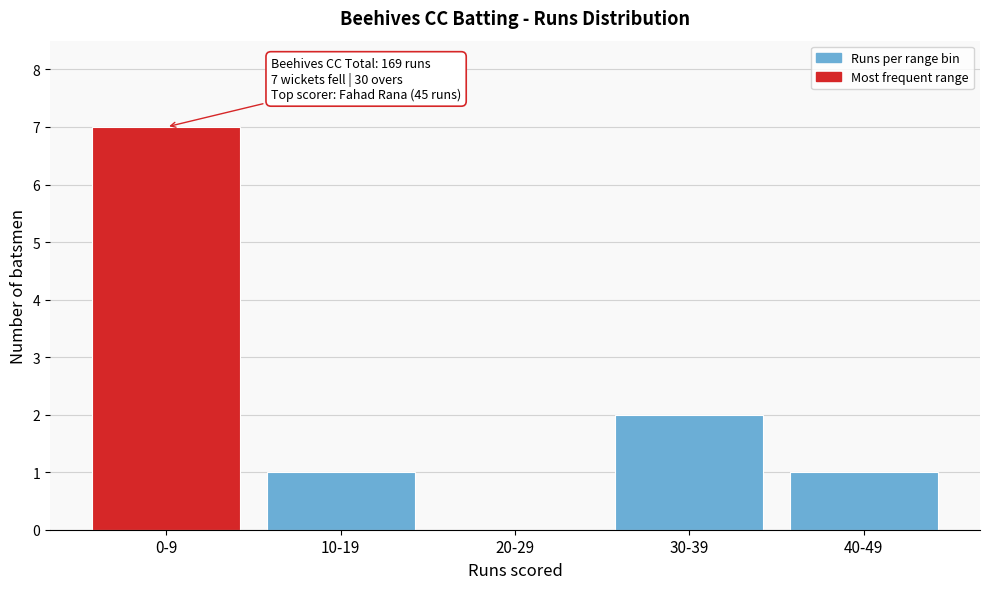

Reading left to right, extract all data points from this chart.

0-9=7	10-19=1	20-29=0	30-39=2	40-49=1